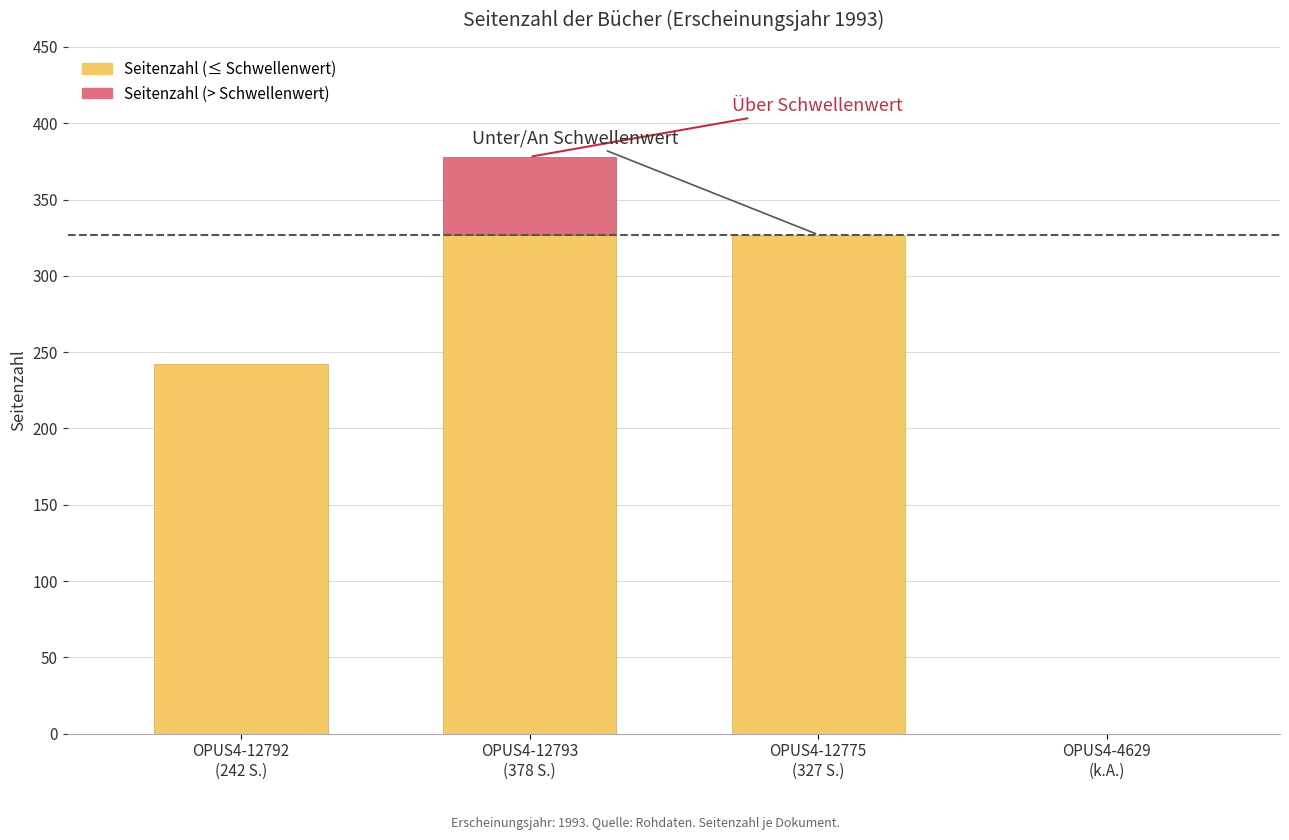

Which category has the lowest value across all series?

OPUS4-4629